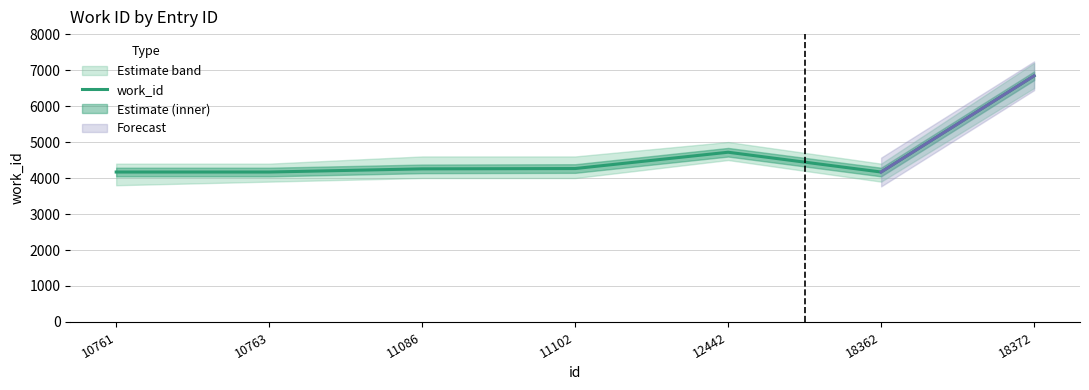

What is the approximate value at 18372?

6842